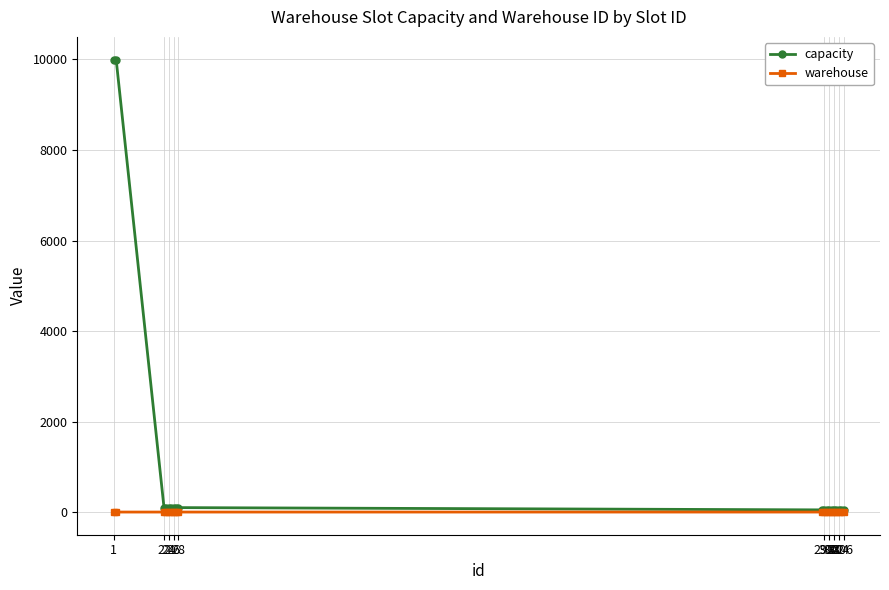

What is the maximum value shown in the chart?

9999